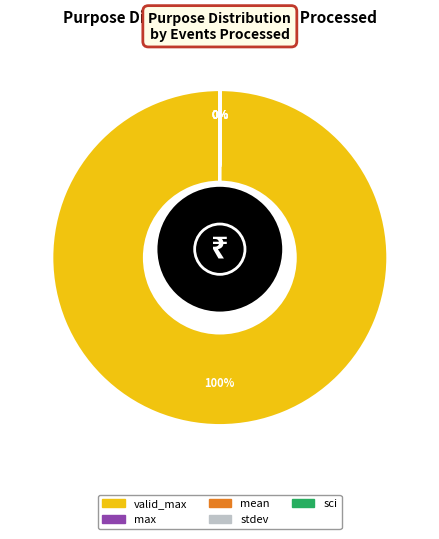

Which category has the biggest portion of the pie?

valid_max